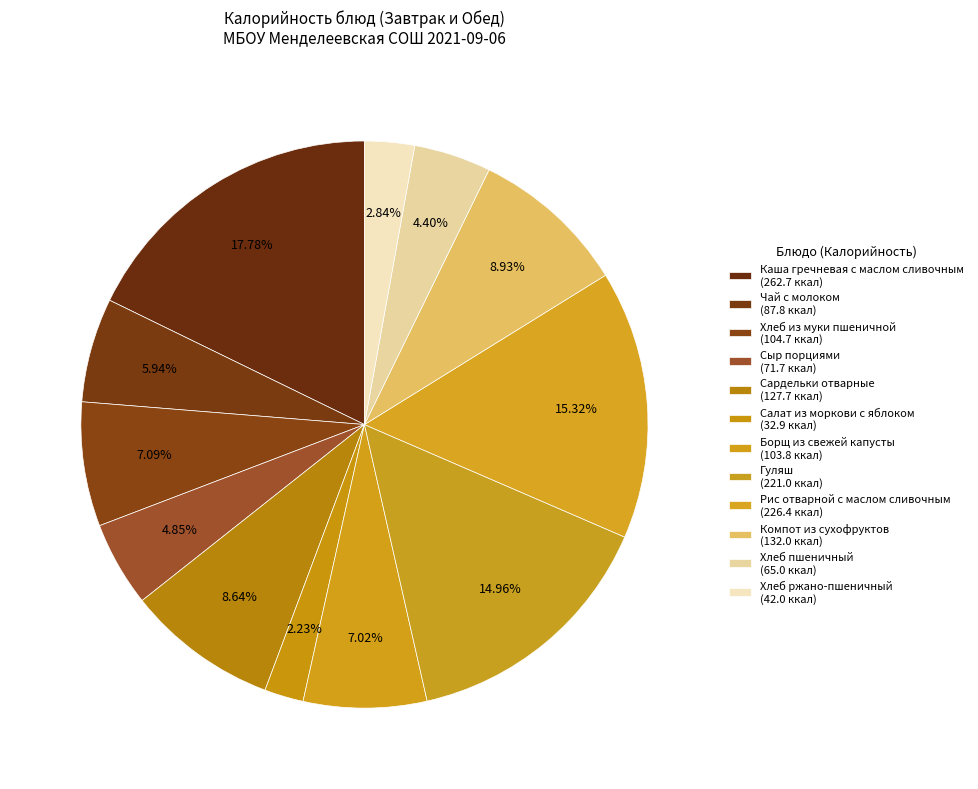

What is the change in value from Рис отварной с маслом сливочным to Компот из сухофруктов?

-94.4